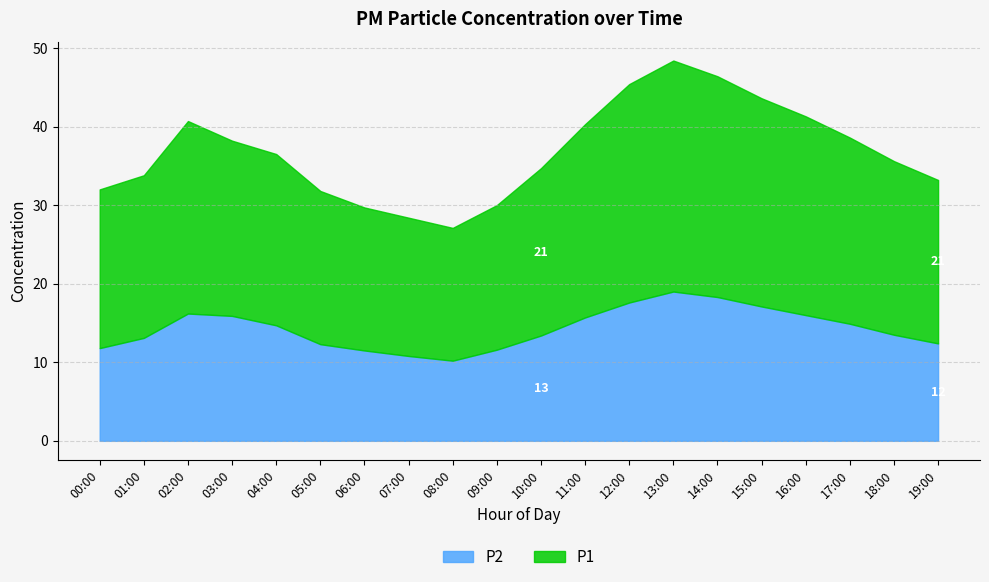

Where is the first local minimum for P2?

08:00